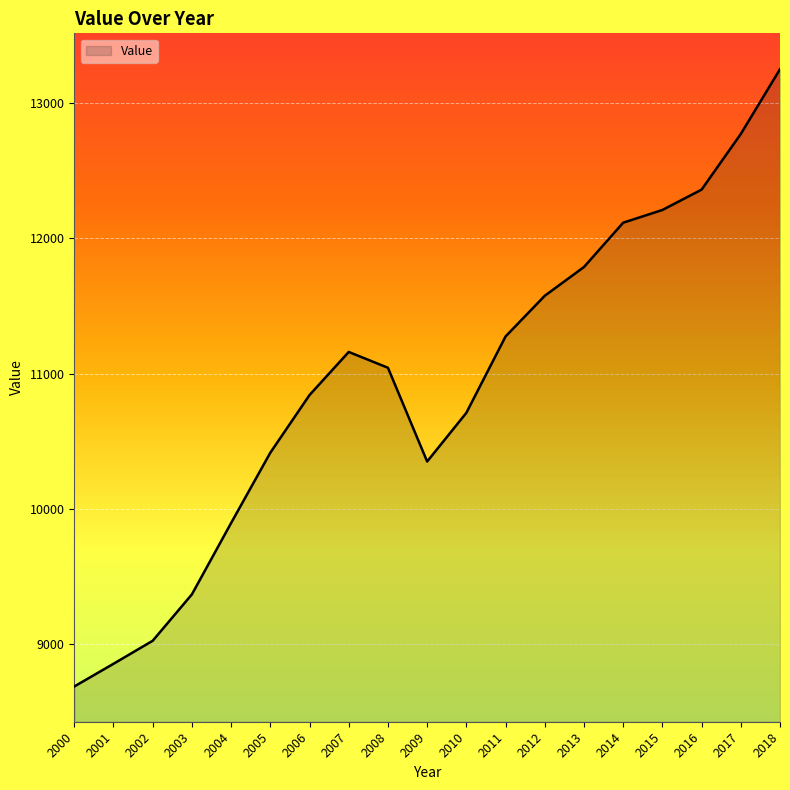

What is the approximate value at 2018?

13250.8